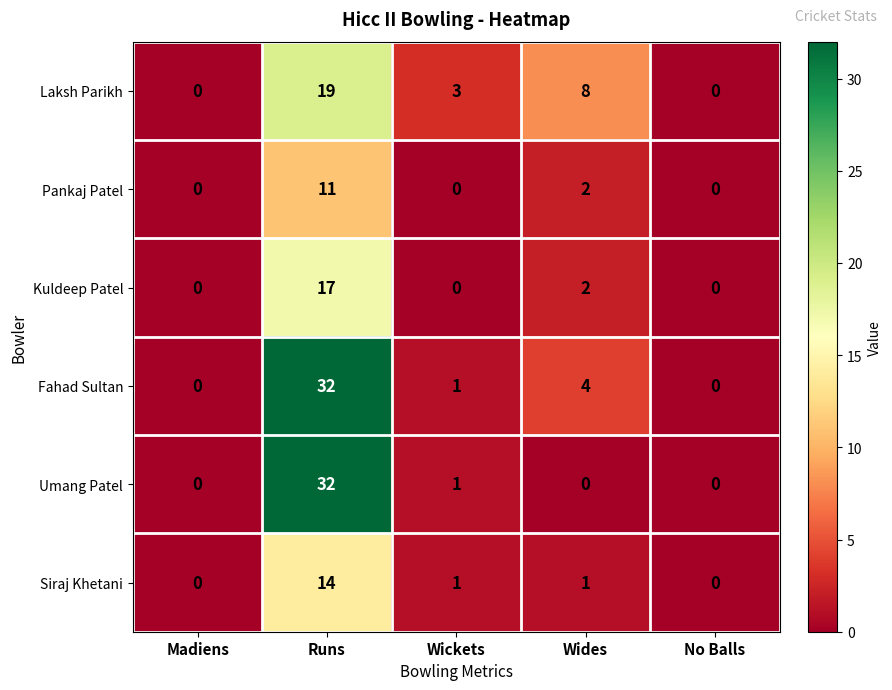

At which category does the chart reach its peak across all series?

Runs